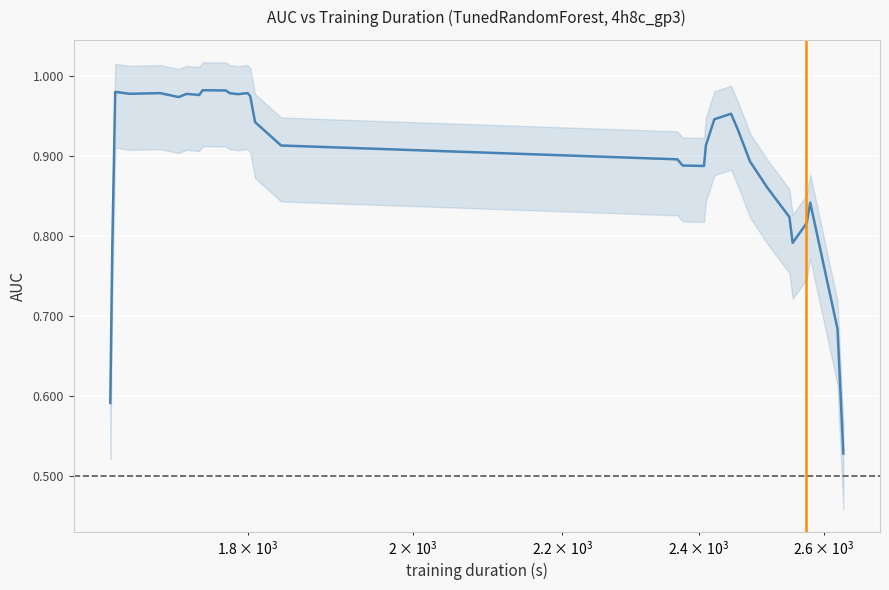

What is the difference between the maximum and minimum values?

0.5